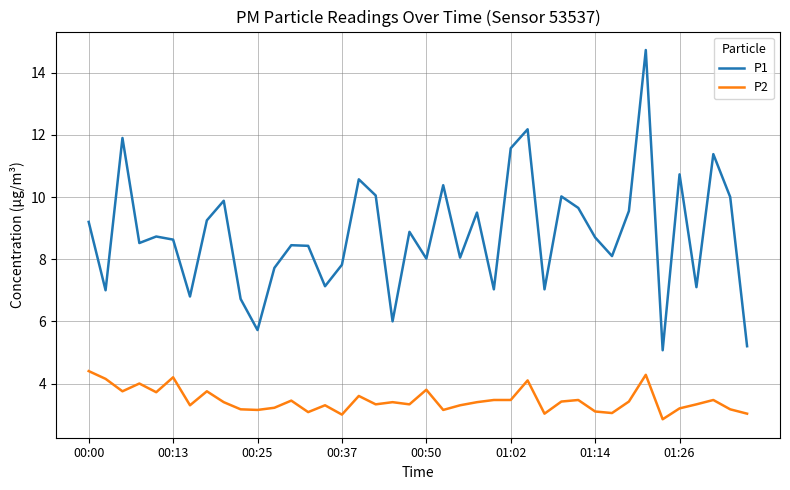

What is the greatest value displayed?

14.7